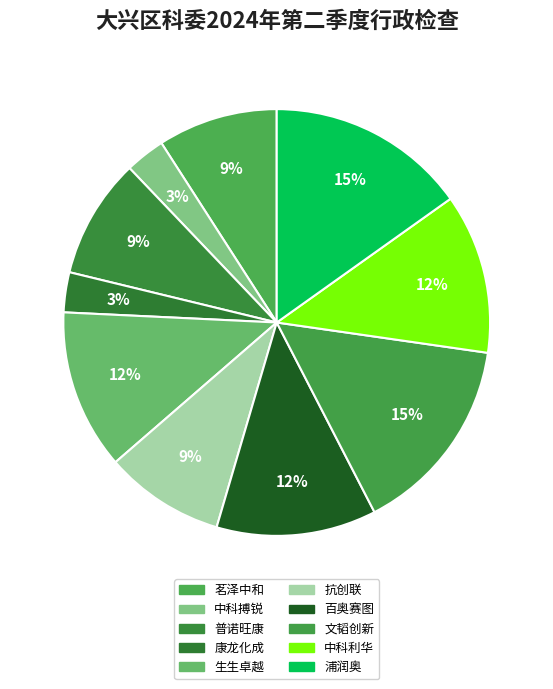

To the nearest percent, what is the difference between the largest and smallest slice percentages?

12%